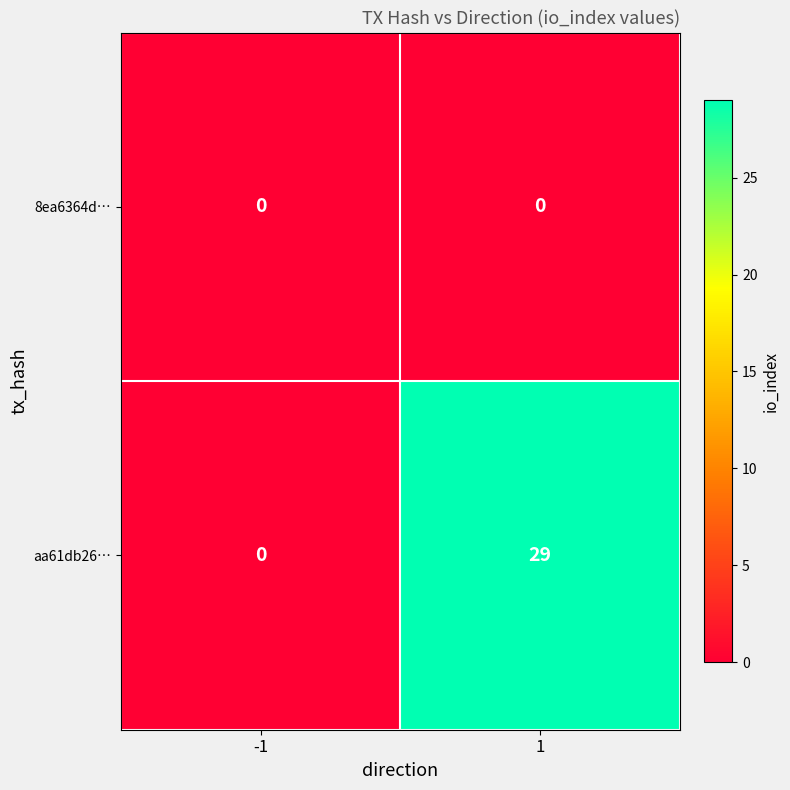

Which series has the largest range (max minus min)?

aa61db26…